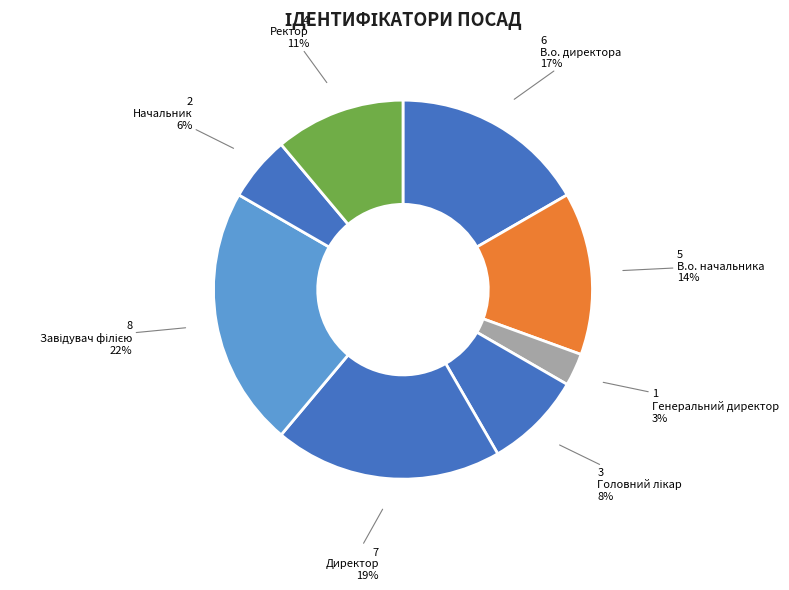

How many slices are in this pie chart?

8